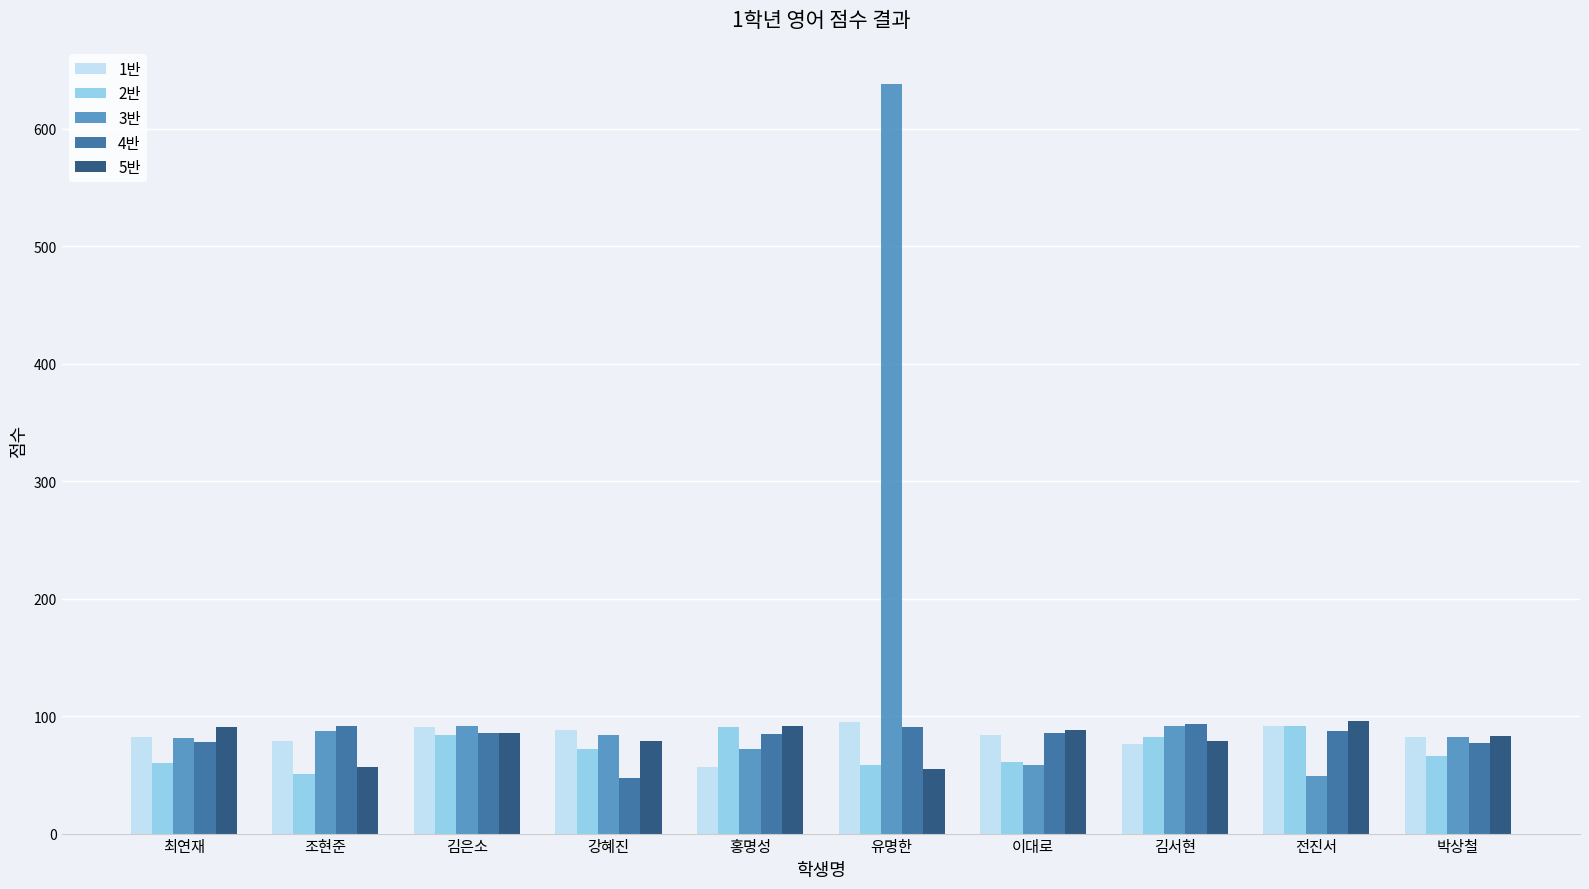

What is the spread (max minus min) of values at 조현준?

41